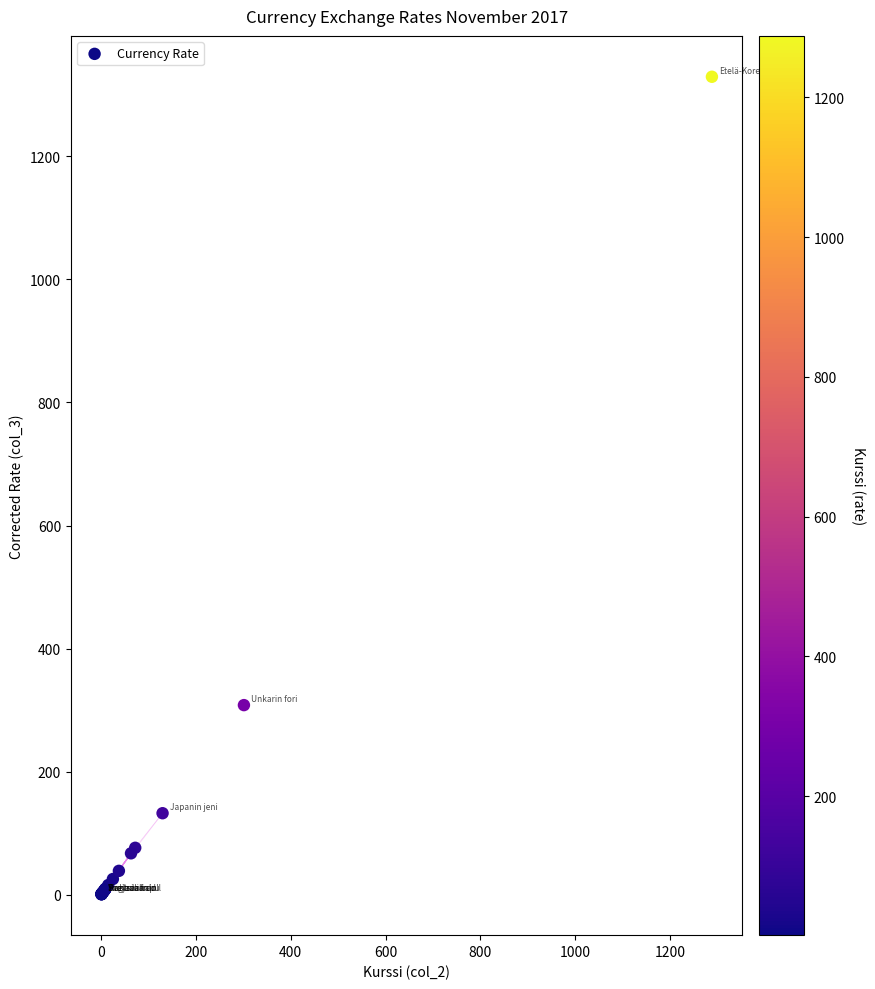

What Y value in the scatter plot is closest to 665?

308.3